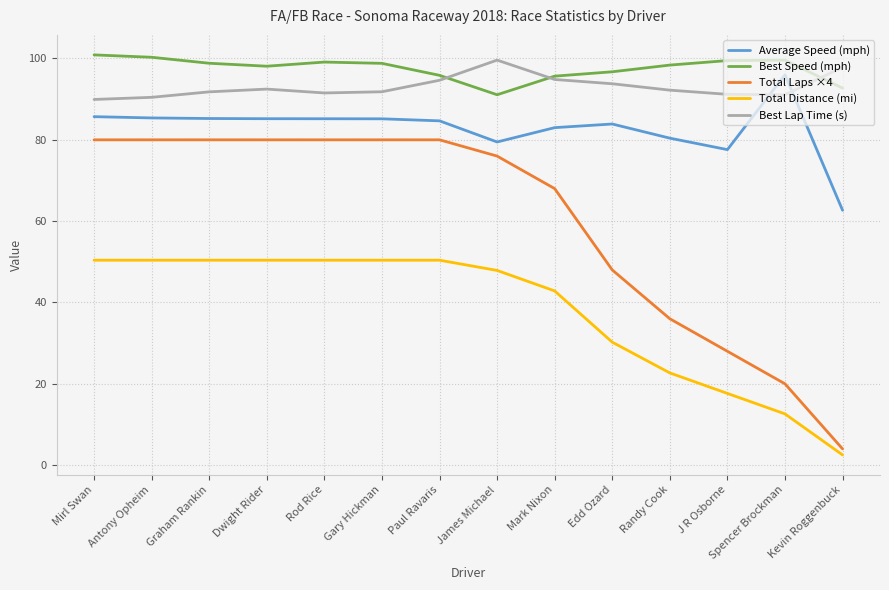

What position from the right is Mark Nixon?

6